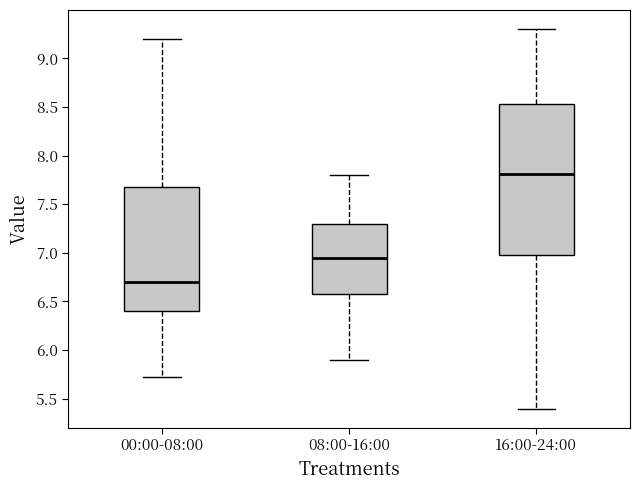

Which box is the tallest, from its lower edge to its upper edge?

16:00-24:00